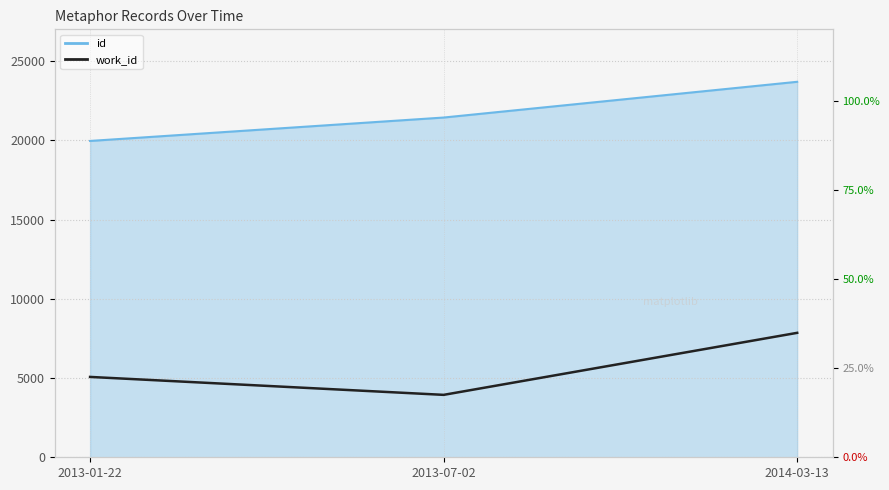

The chart shows a value of 3938 at 2013-07-02. True or false?

True